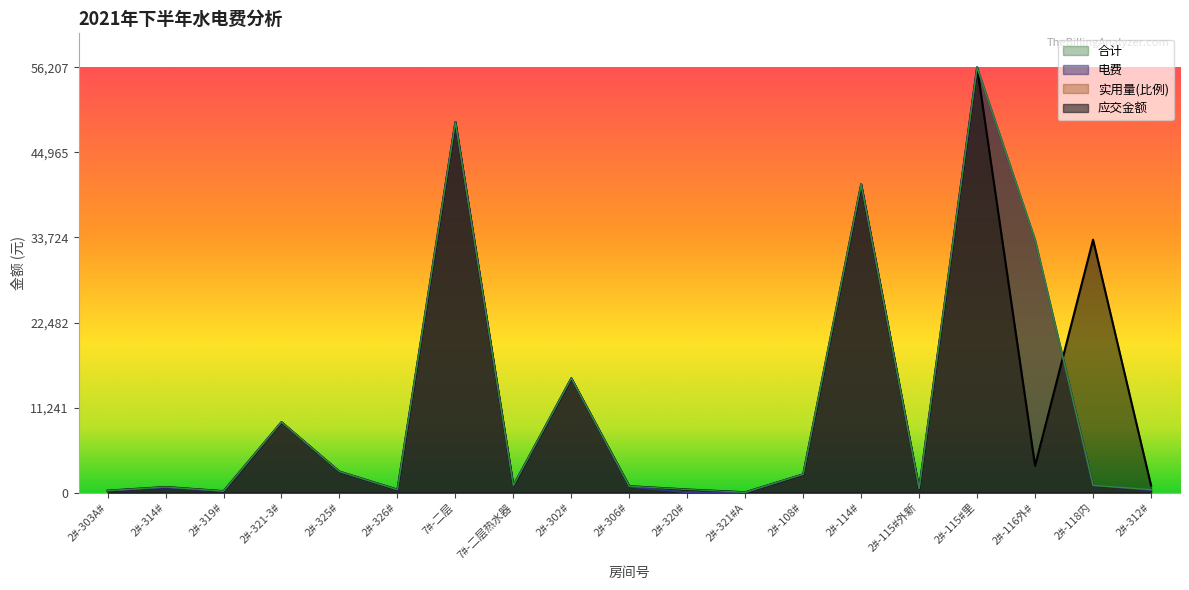

What is the label of the 19th point from the left?

2#-312#